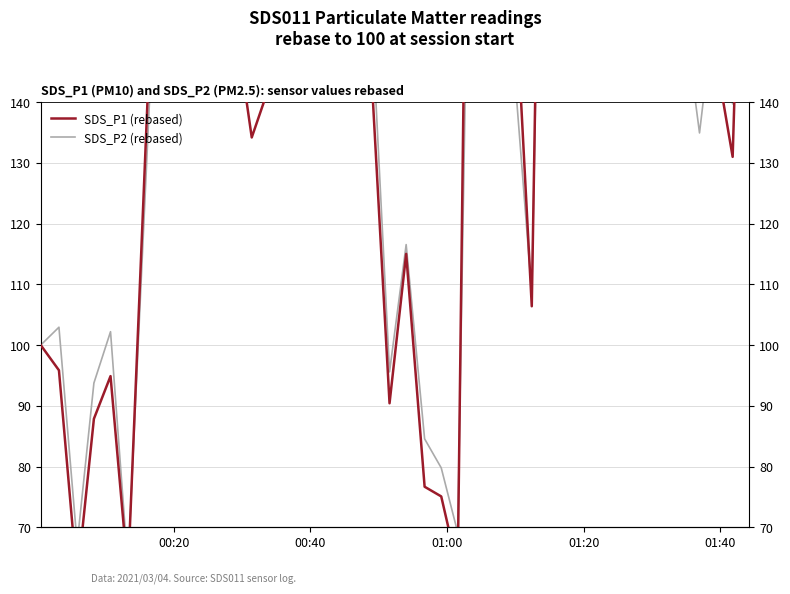

What is the sum of all SDS_P1 (rebased) values?

9025.2